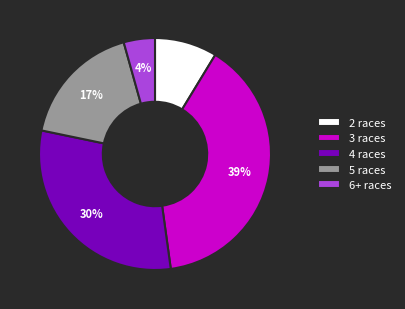

Which slice is the smallest?

6+ races